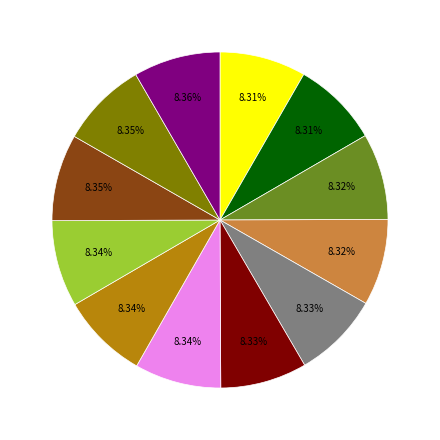

Is there a majority slice in this chart?

No